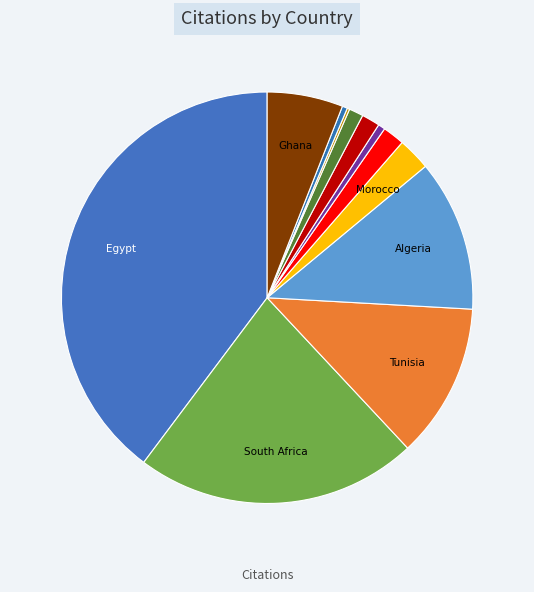

Which category has the biggest portion of the pie?

Egypt